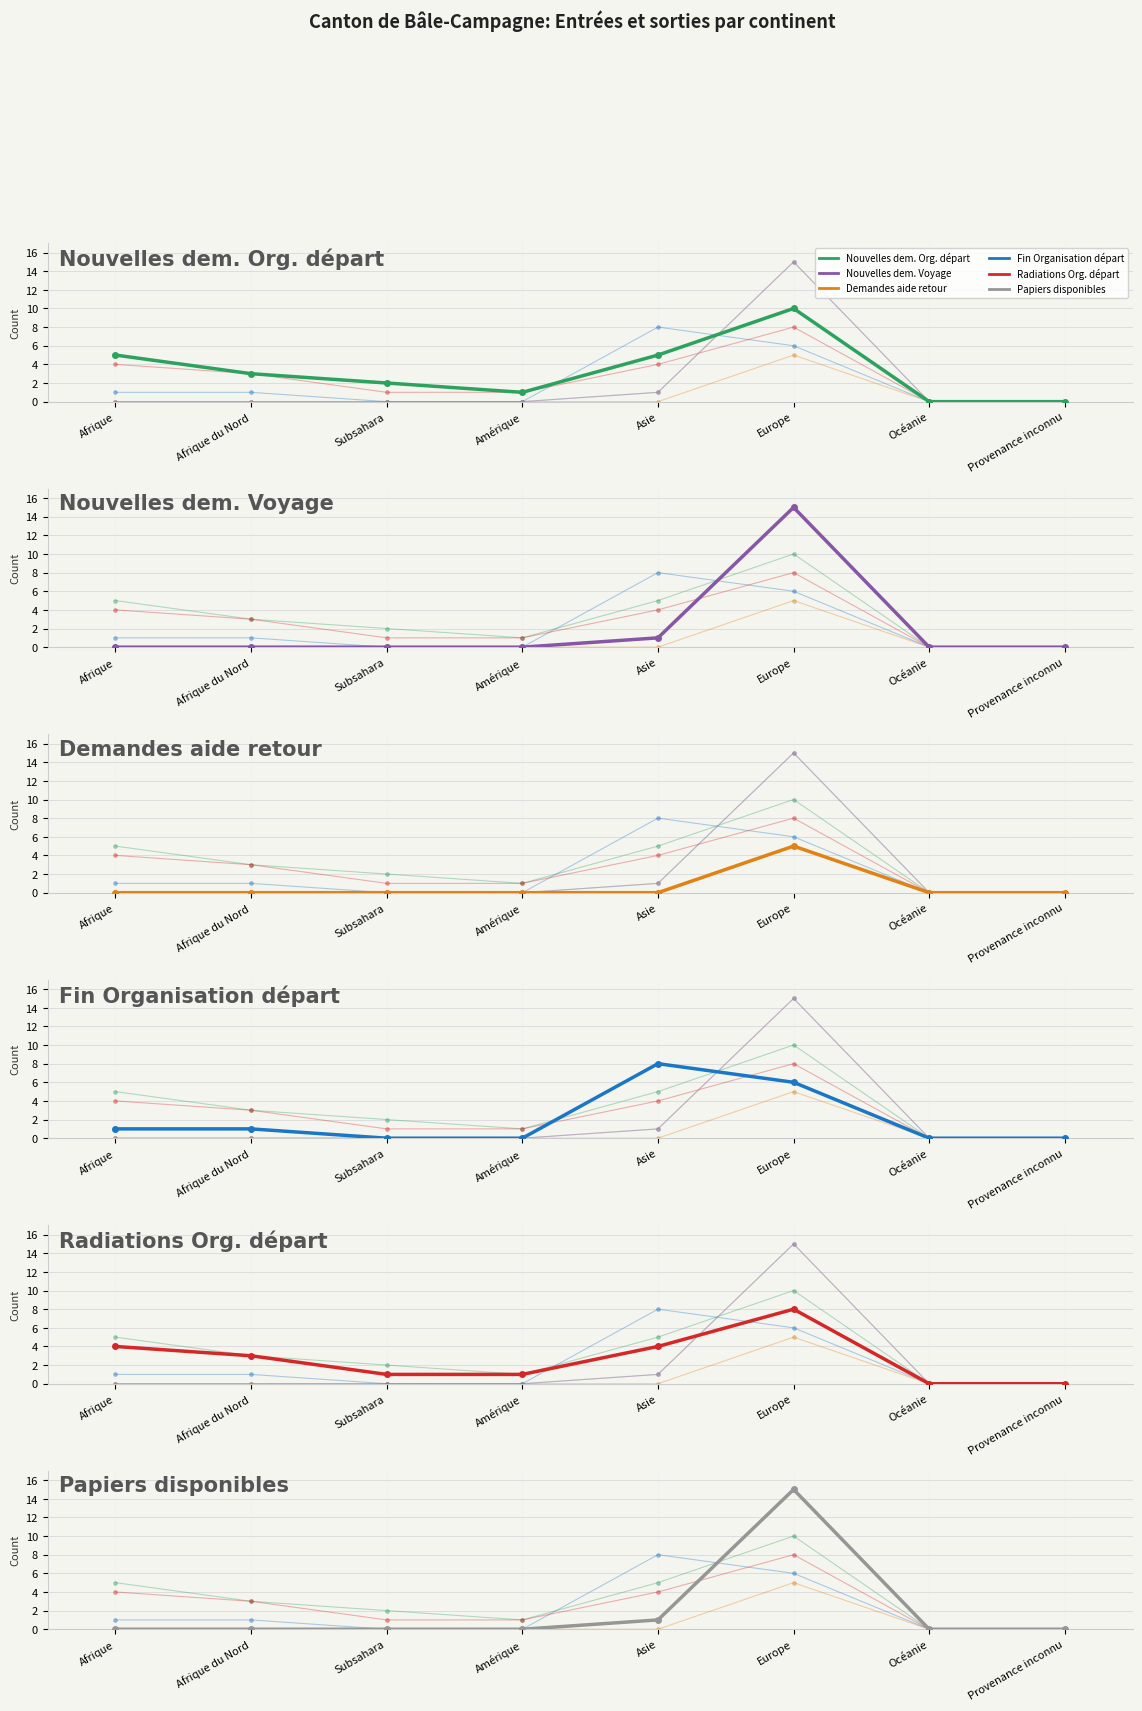

Does the chart display data point markers on the line(s)?

Yes